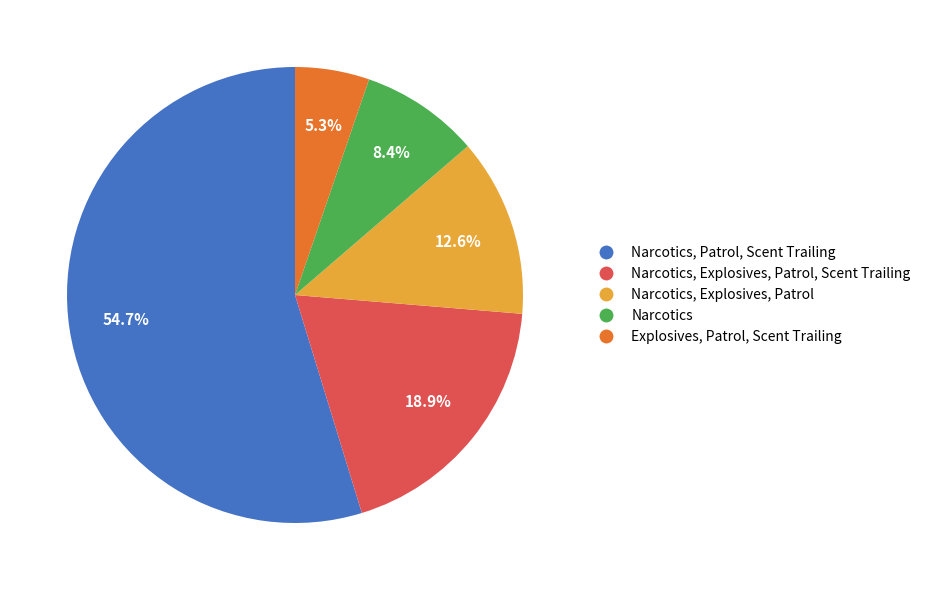

Does any single category account for the majority?

Yes